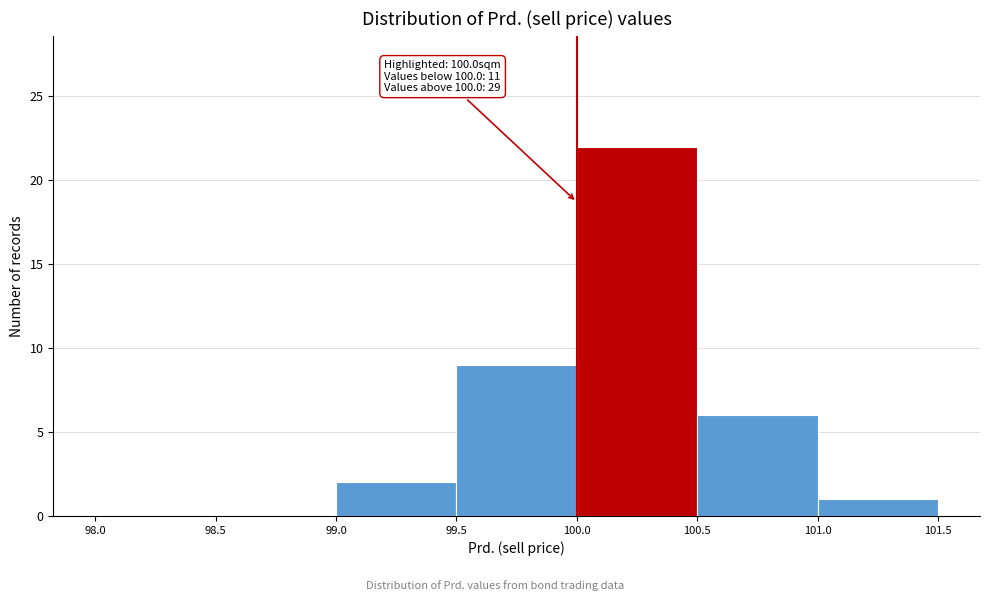

Over which range of the x-axis is the bar tallest?

100.0 to 100.5